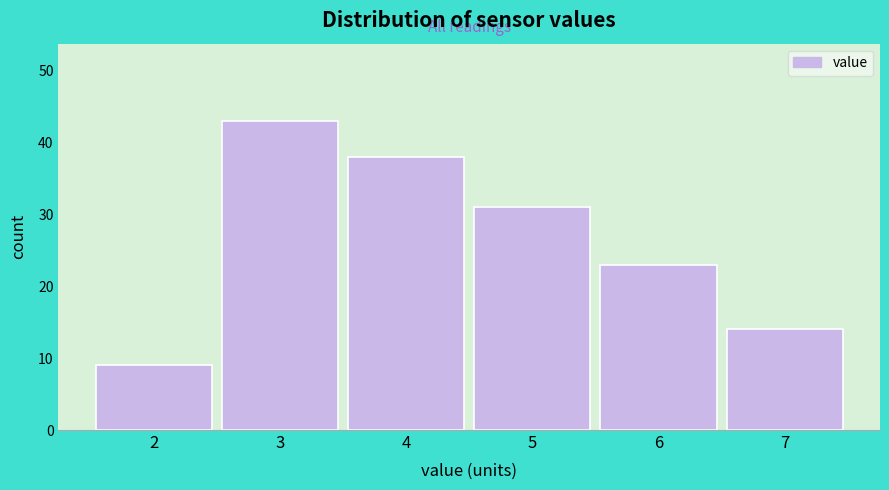

What is the height of the bar covering 4.5 to 5.5 on the x-axis? The values are not printed on the chart, so give them approximately, as read against the axis.

31